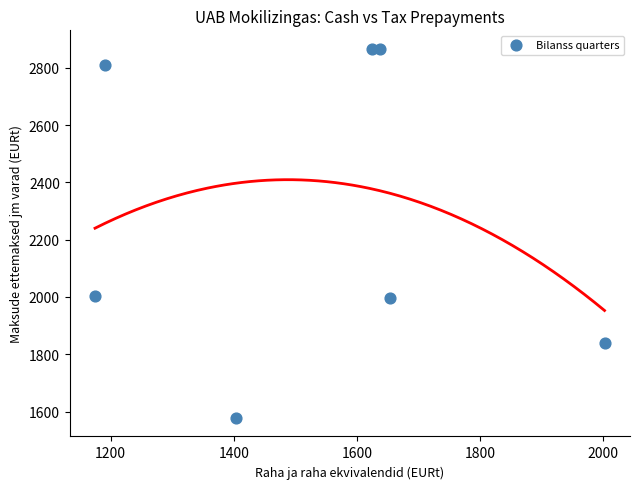

What is the average X value?

1526.4